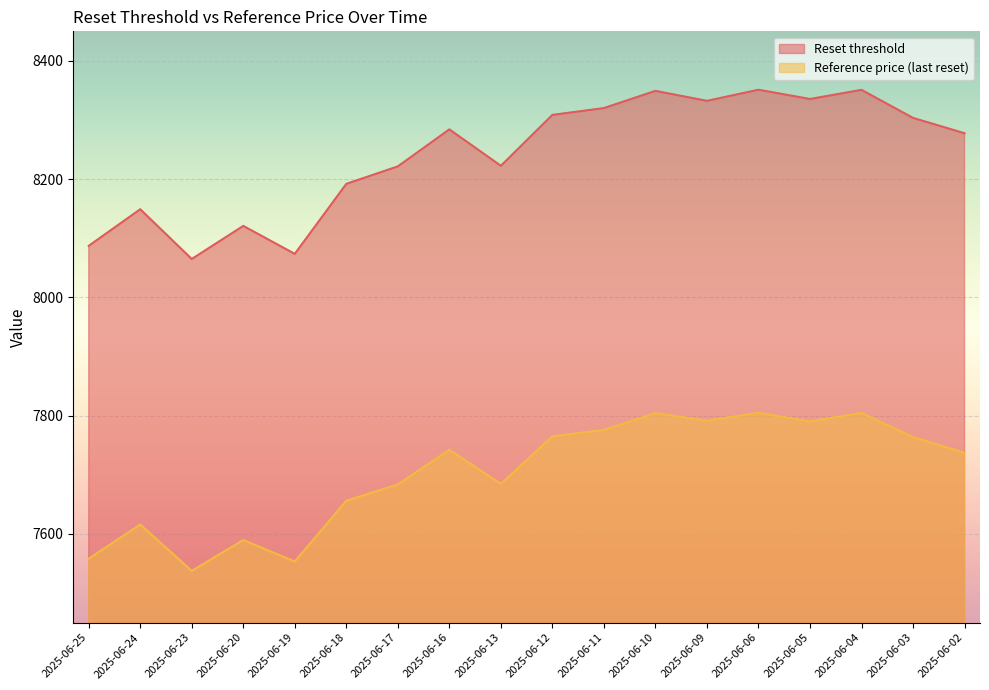

How many data points does each series have?

18